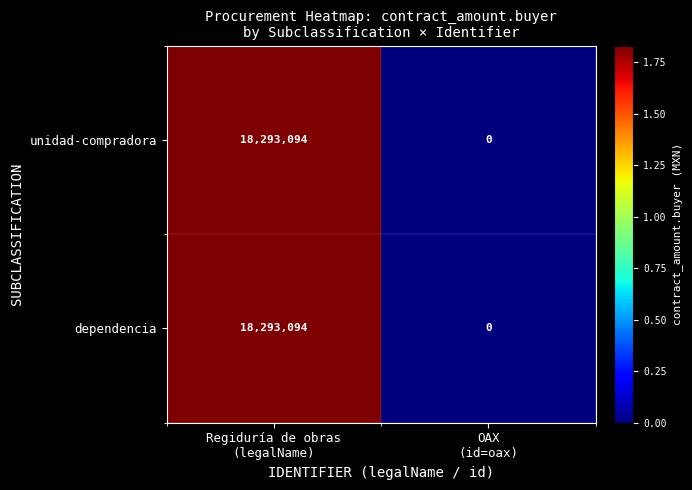

What is the highest value of the dependencia series?

18293094